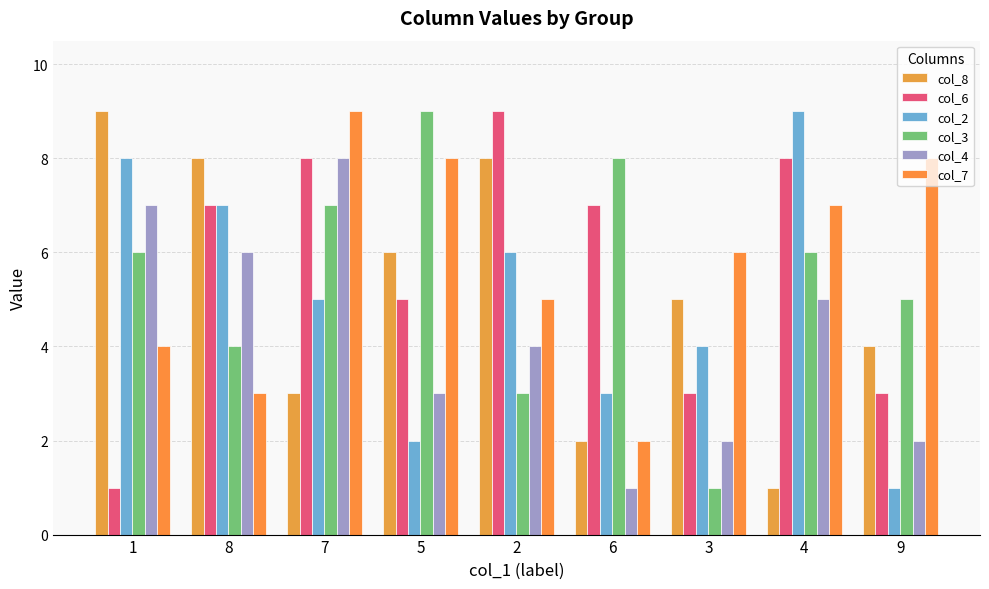

What is the minimum value shown in the chart?

1